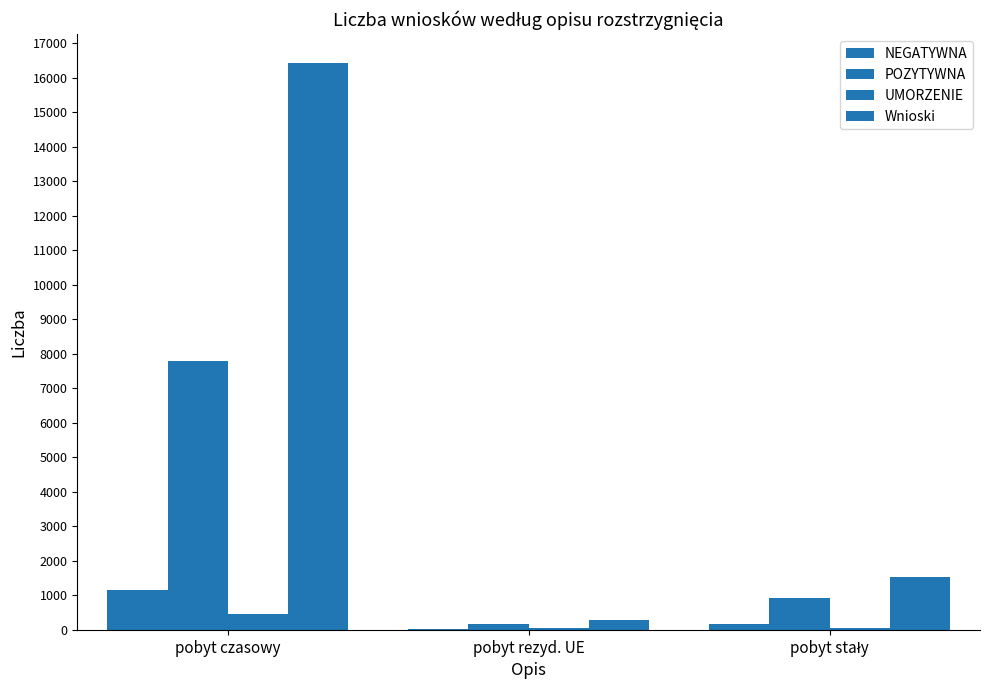

How many distinct data groups are displayed?

4